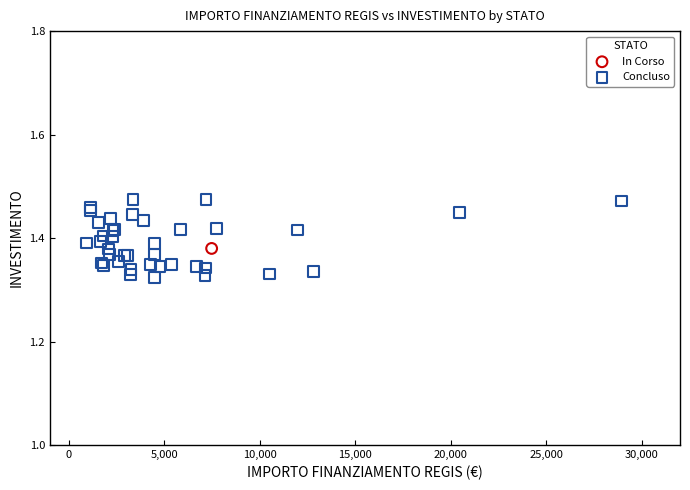

What are all the series names shown in the legend?

In Corso, Concluso